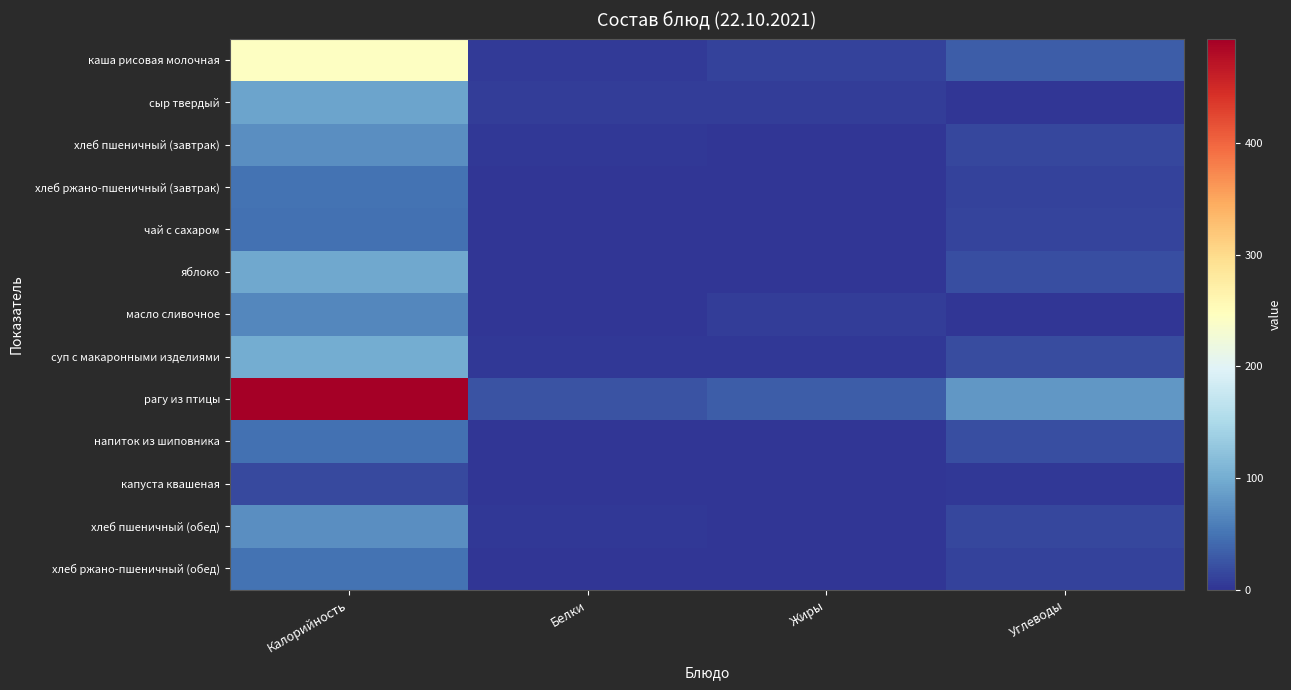

Reading right to left, list all the values displayed in this chart.

каша рисовая молочная: Углеводы=32.7	Жиры=10.2	Белки=5.2	Калорийность=243.1
сыр твердый: Углеводы=0.0	Жиры=7.4	Белки=5.8	Калорийность=91.0
хлеб пшеничный (завтрак): Углеводы=14.6	Жиры=0.3	Белки=2.4	Калорийность=72.6
хлеб ржано-пшеничный (завтрак): Углеводы=10.7	Жиры=0.4	Белки=1.1	Калорийность=49.9
чай с сахаром: Углеводы=12.0	Жиры=0.0	Белки=0.1	Калорийность=46.6
яблоко: Углеводы=21.0	Жиры=0.5	Белки=1.5	Калорийность=96.0
масло сливочное: Углеводы=0.1	Жиры=7.2	Белки=0.1	Калорийность=66.0
суп с макаронными изделиями: Углеводы=17.4	Жиры=2.3	Белки=2.3	Калорийность=99.3
рагу из птицы: Углеводы=79.1	Жиры=31.3	Белки=24.6	Калорийность=493.7
напиток из шиповника: Углеводы=21.0	Жиры=0.0	Белки=0.7	Калорийность=46.9
капуста квашеная: Углеводы=3.4	Жиры=0.1	Белки=1.1	Калорийность=16.0
хлеб пшеничный (обед): Углеводы=14.6	Жиры=0.3	Белки=2.4	Калорийность=72.6
хлеб ржано-пшеничный (обед): Углеводы=10.7	Жиры=0.4	Белки=1.1	Калорийность=49.9